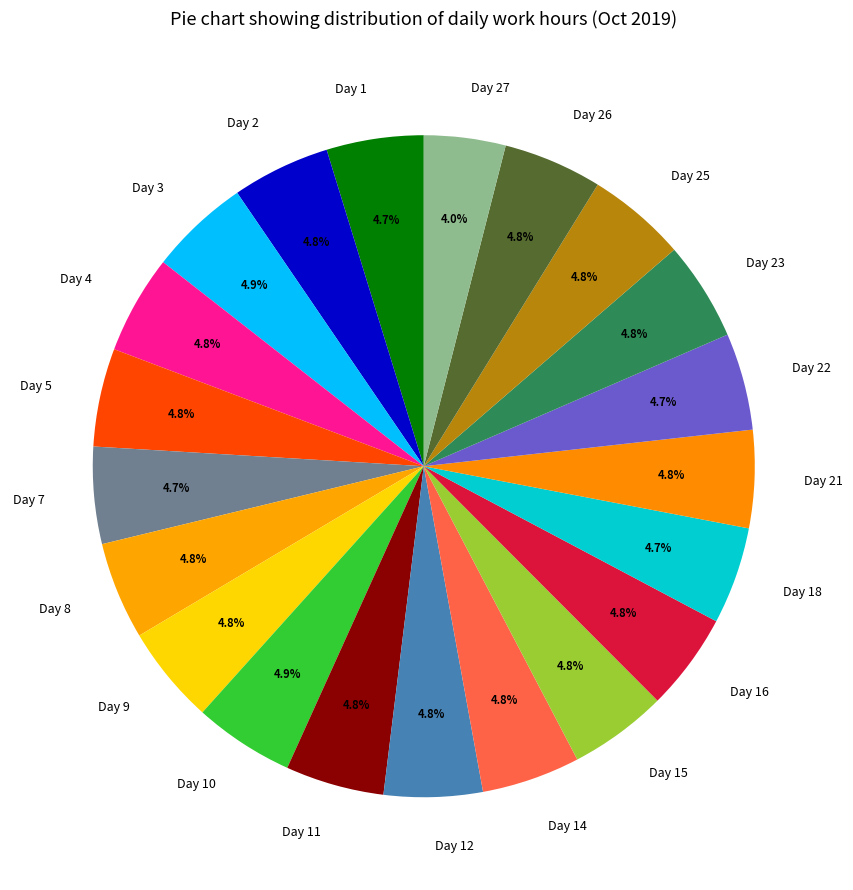

To the nearest percent, what percentage of the pie is Day 14?

5%